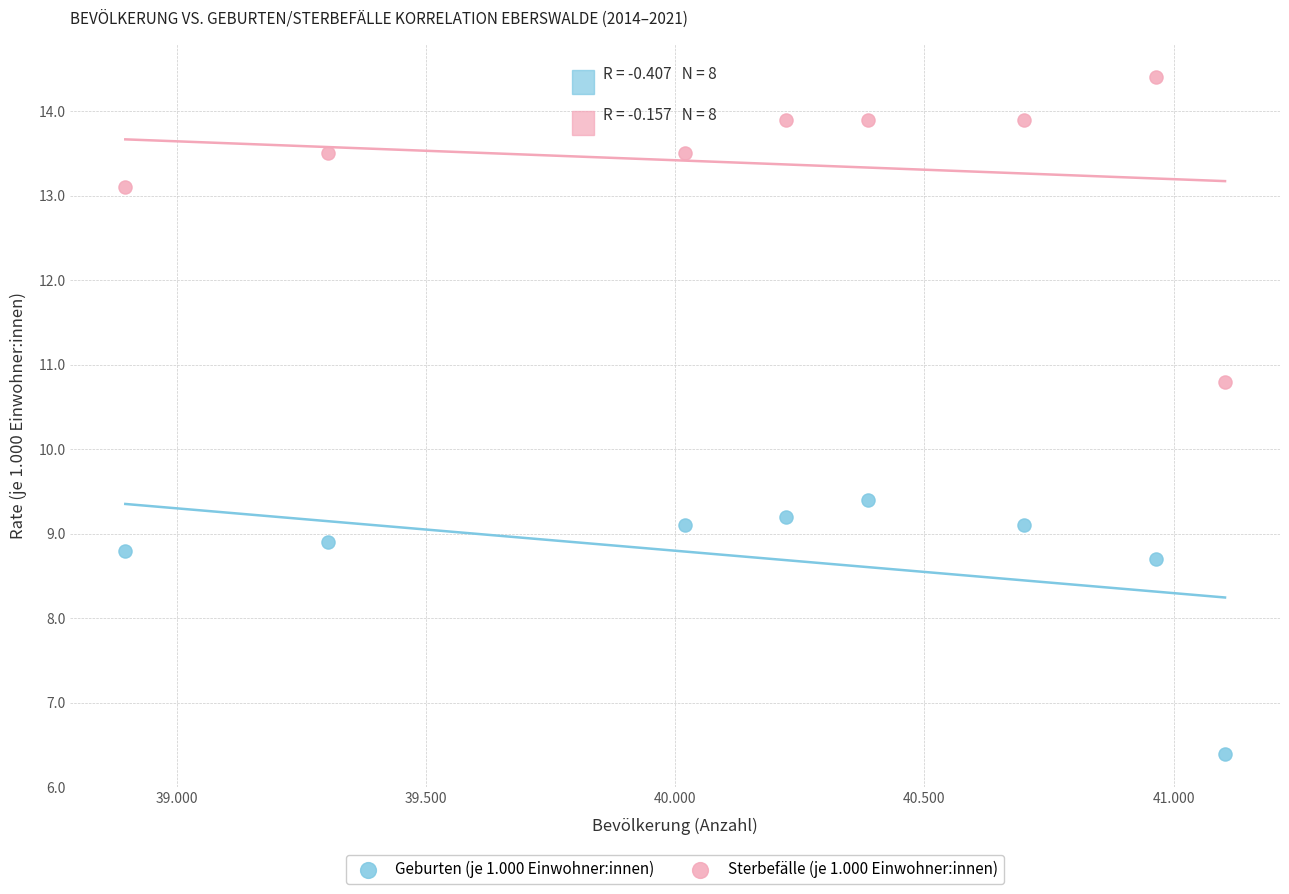

Across all data points, what is the range of Y values (max minus min)?

8.0